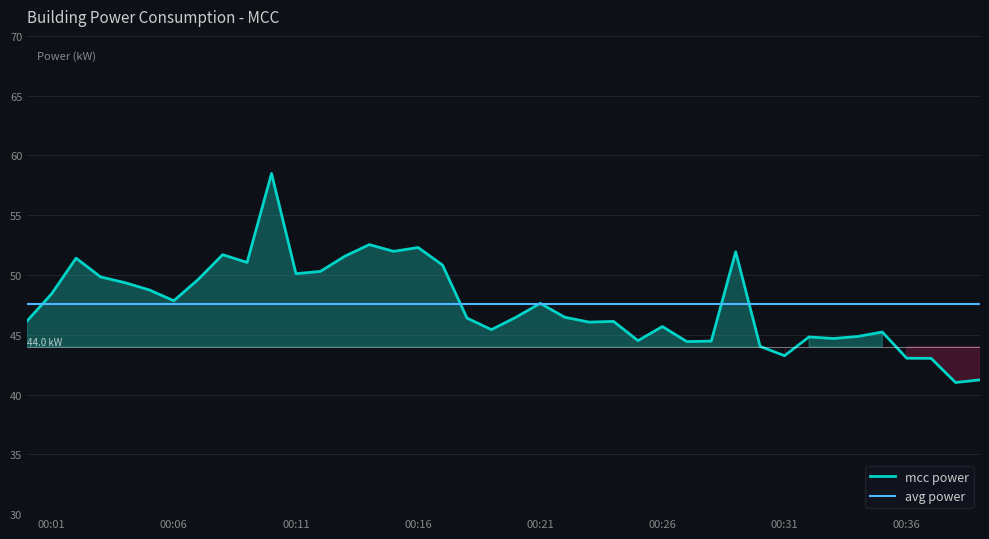

What is the lowest value of the mcc power series?

41.0